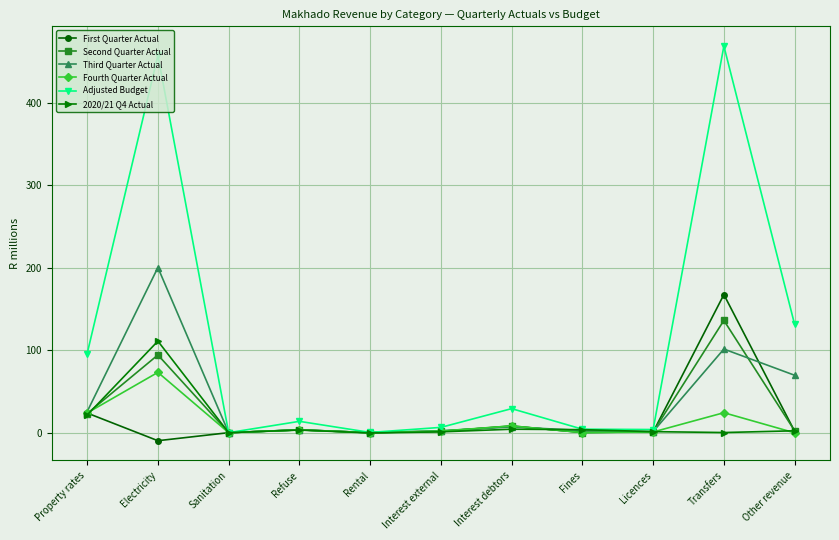

Which series has the widest spread of values?

Adjusted Budget